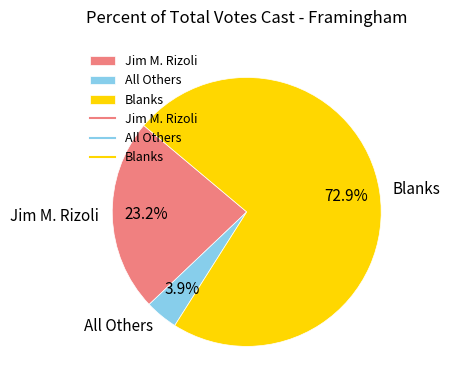

Between Blanks and All Others, which is larger?

Blanks